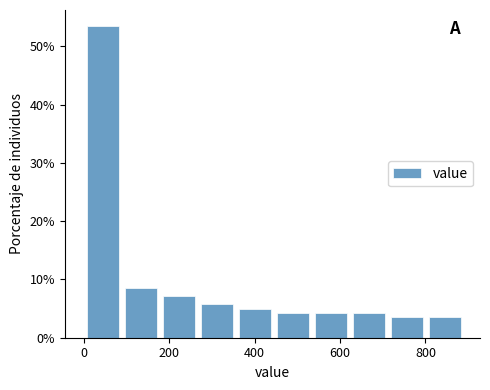

Reading left to right, list every bar in this chart as the range it spans on the x-axis followed by its height. Neither the bar edges nor the heights are printed on the chart, so give them approximately, as read against the axes.

0 to 80: 54
80 to 180: 9
180 to 260: 7
260 to 360: 6
360 to 440: 5
440 to 540: 4
540 to 620: 4
620 to 720: 4
720 to 800: 4
800 to 900: 4